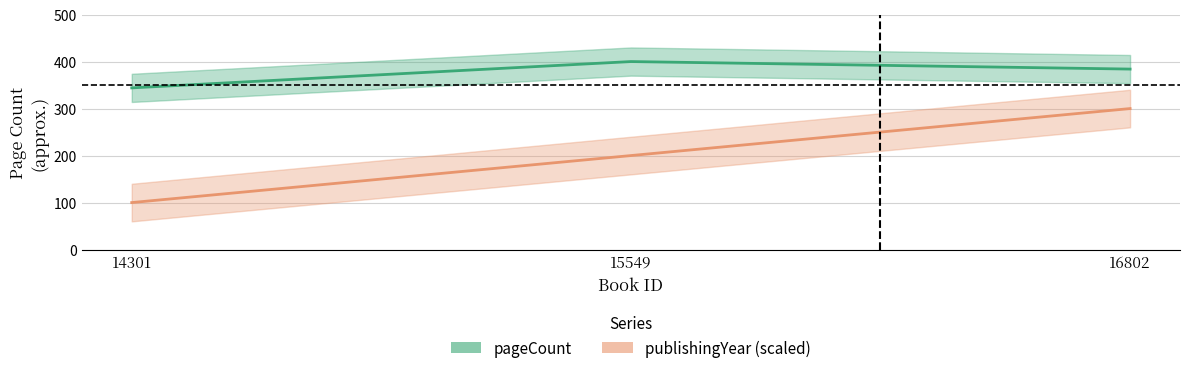

Between 14301 and 15549, which series saw the biggest shift?

publishingYear (scaled)